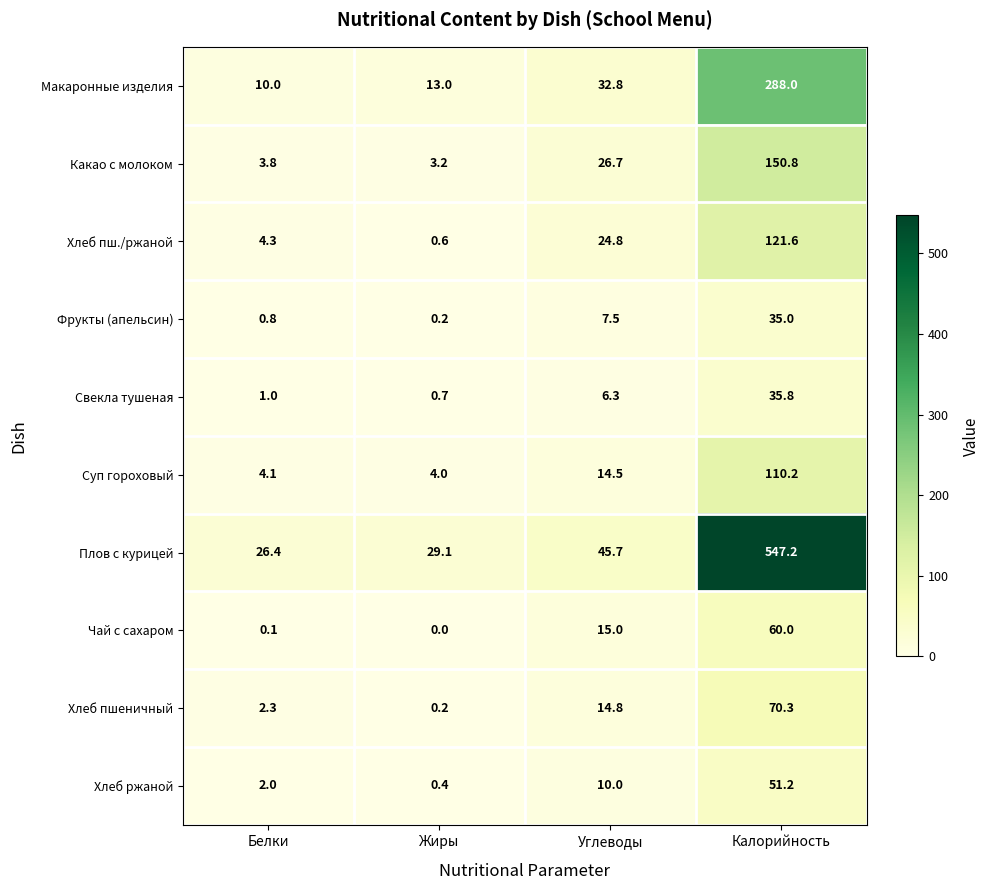

At how many categories does at least one series exceed 109?

1